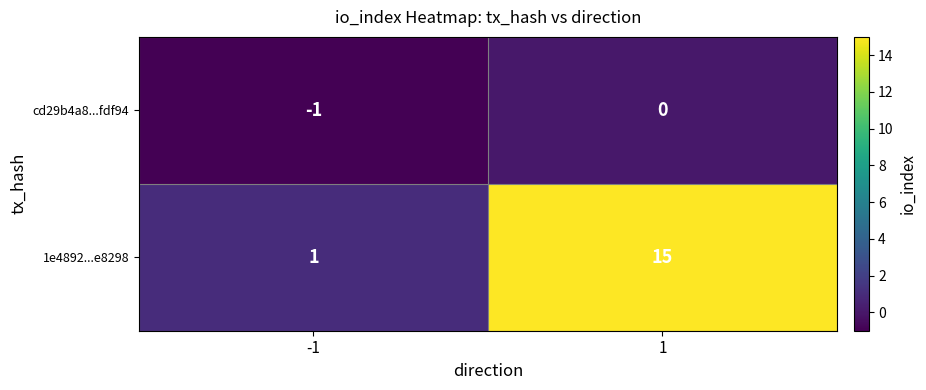

What is the total value across all series at 1?

15